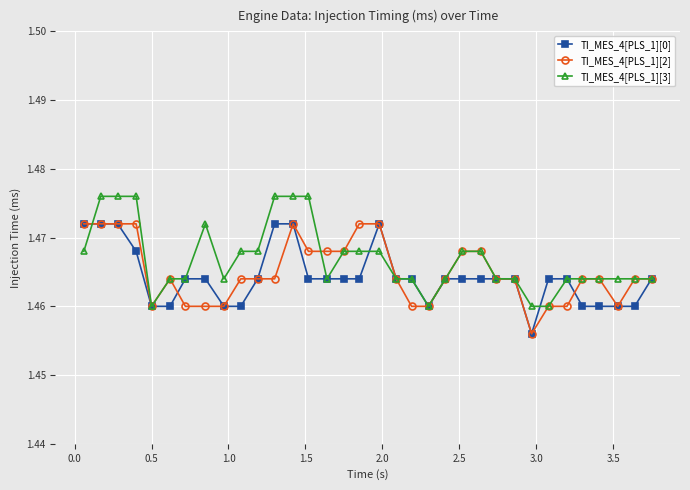

What is the average value of the TI_MES_4[PLS_1][0] series?

1.5